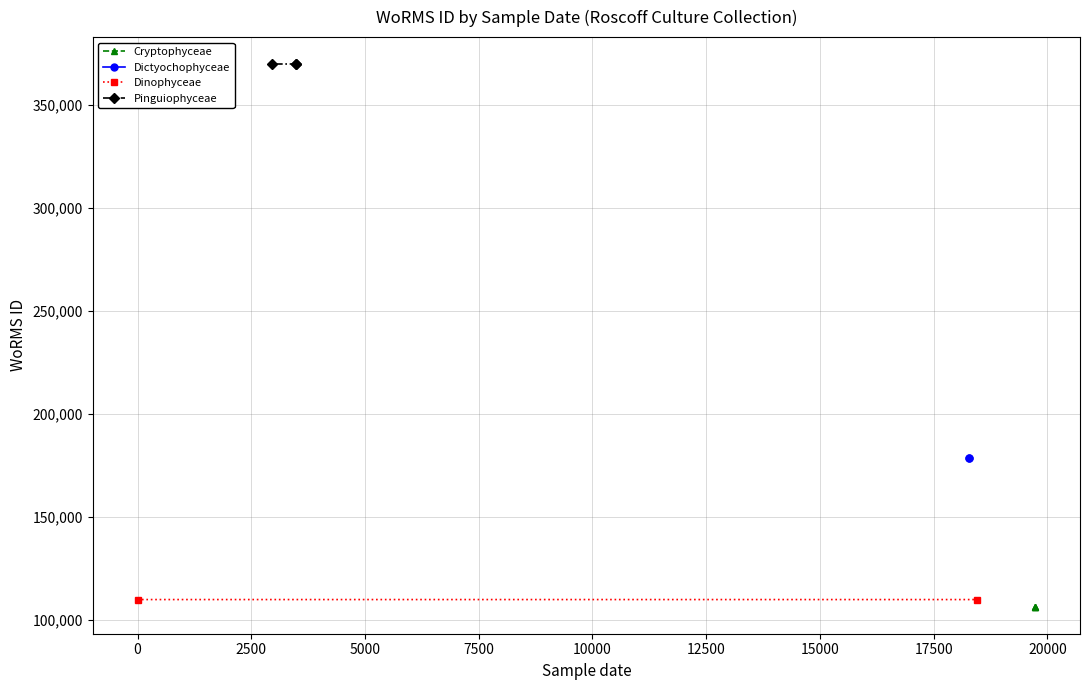

The value at 2008-01-01 is 23093. True or false?

False